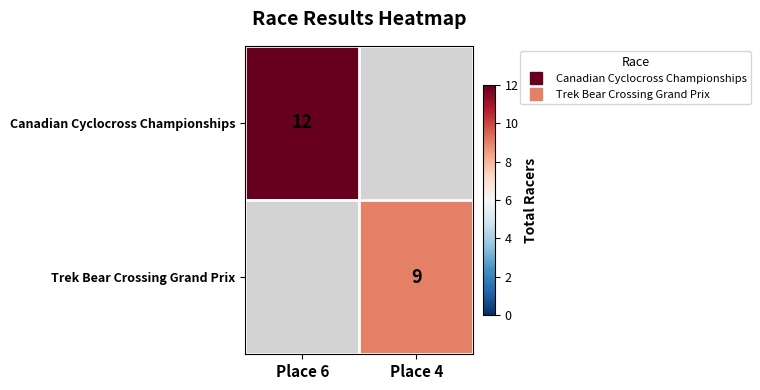

Is it true that Trek Bear Crossing Grand Prix equals 9.0 at Place 4?

True